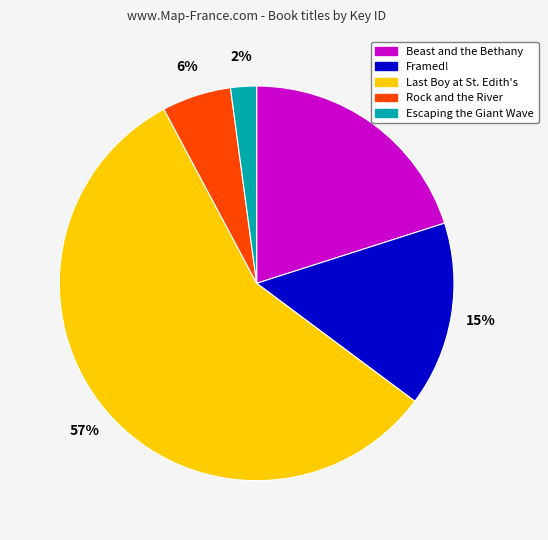

Which category has the smallest portion of the pie?

Escaping the Giant Wave